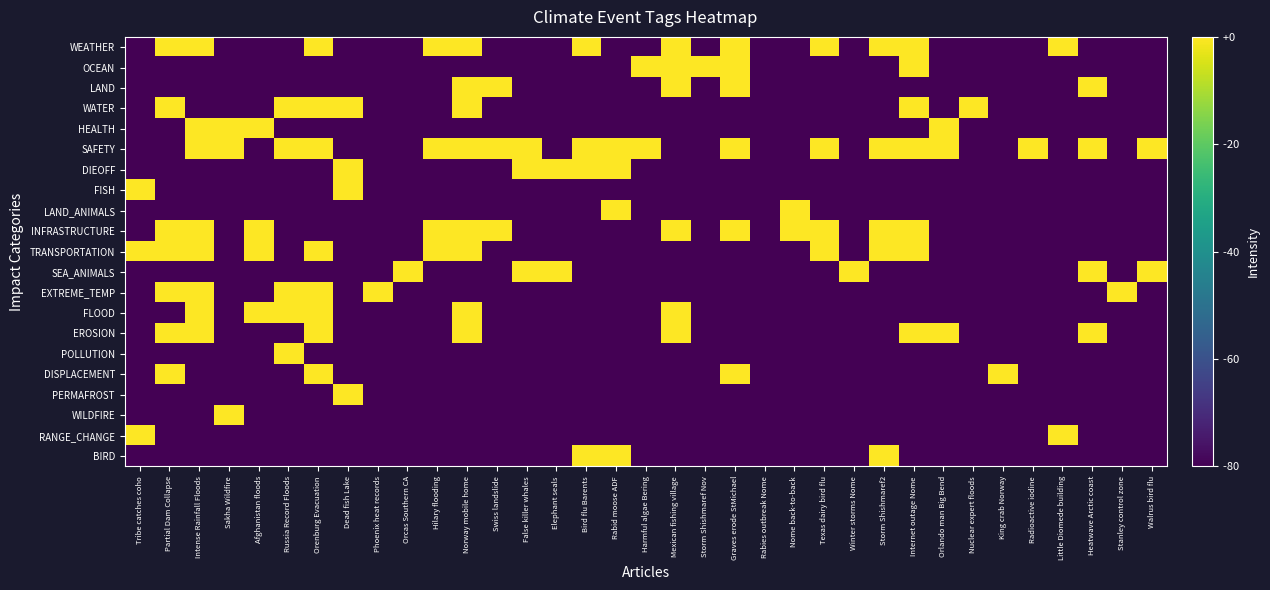

Which series has the largest total across all categories?

SAFETY